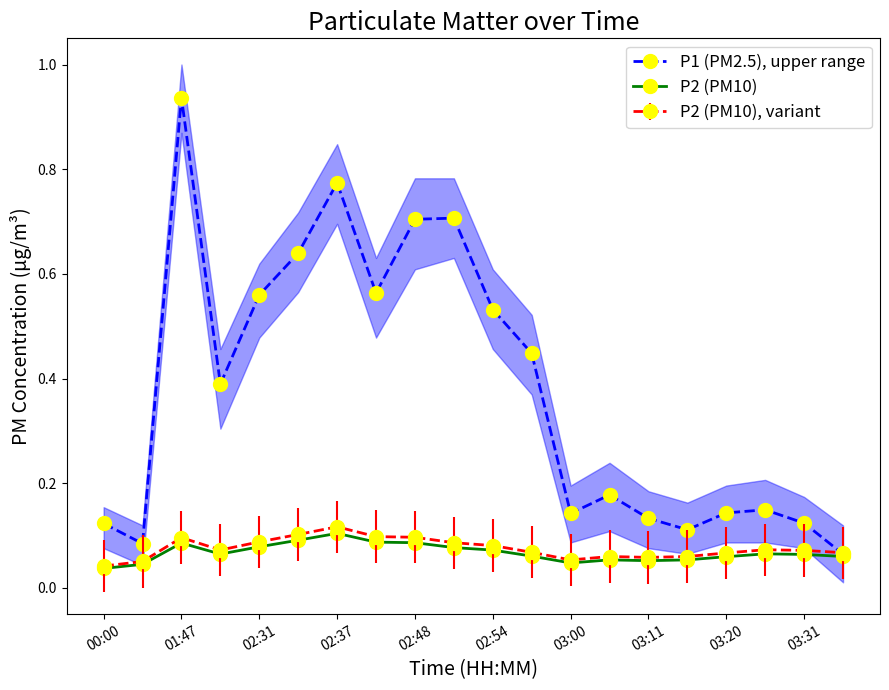

In P2 (PM10), how many points are higher than both neighbors (excluding endpoints)?

4